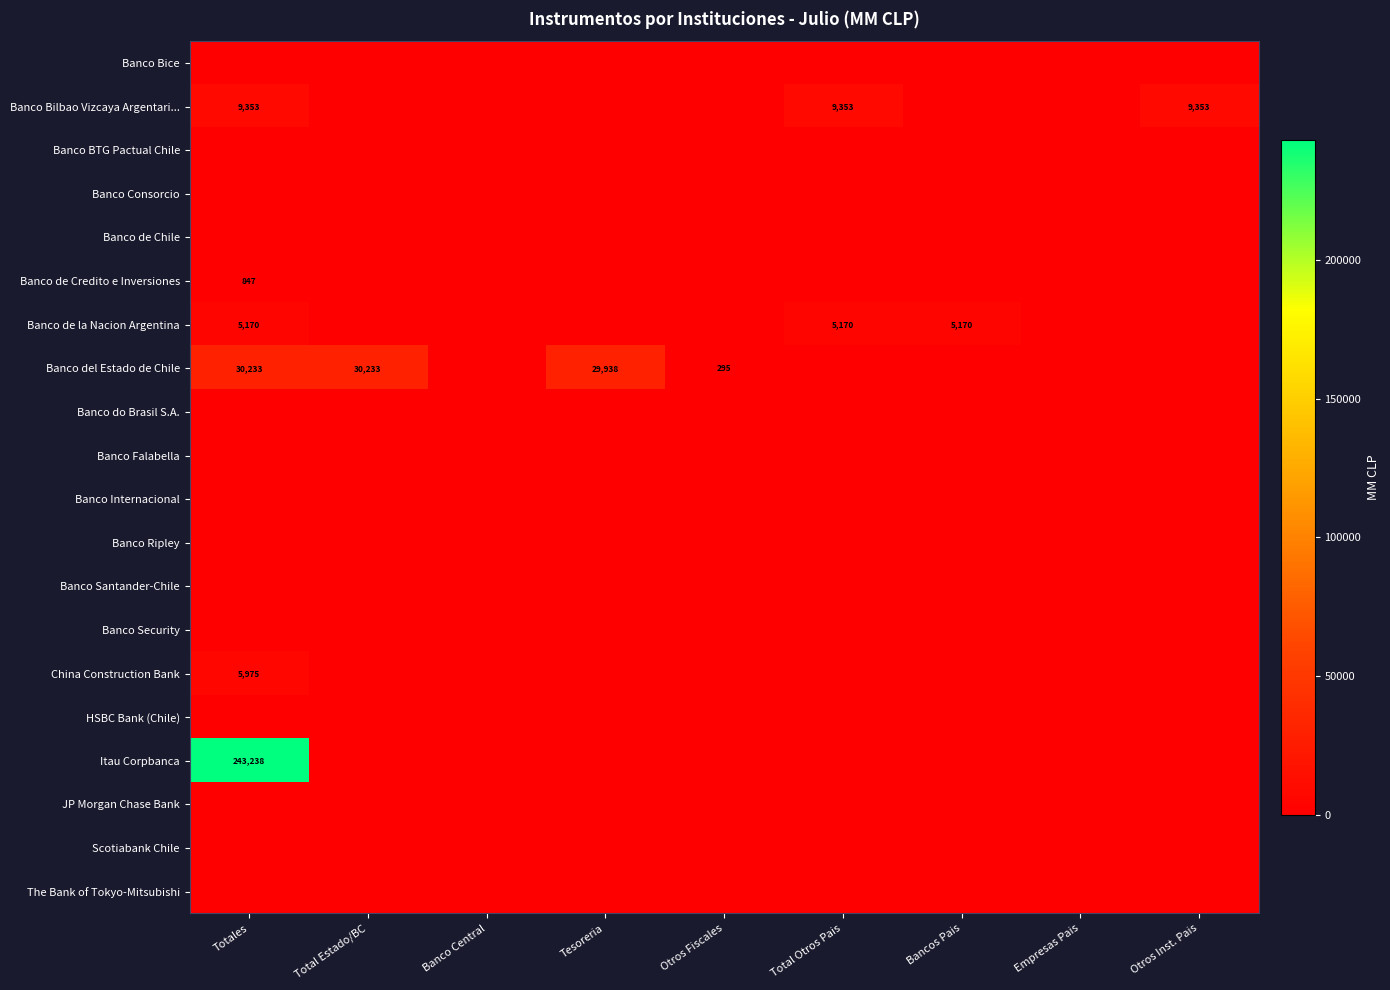

At which category is the sum across all series the highest?

Totales